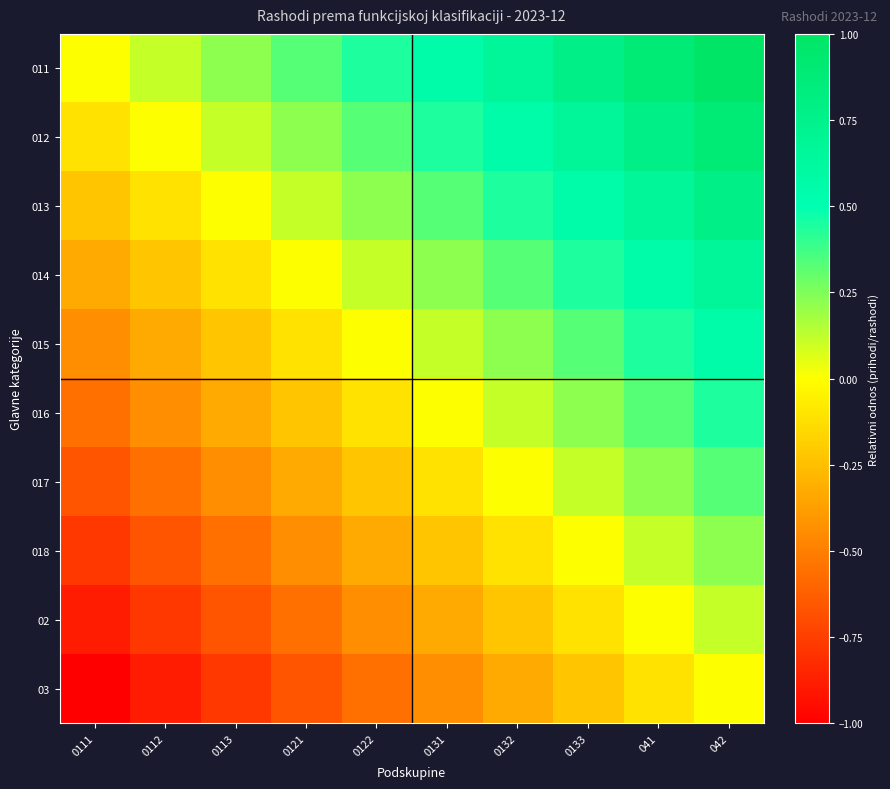

Rank the series at 0112 from highest to lowest value.

011, 012, 013, 014, 015, 016, 017, 018, 02, 03